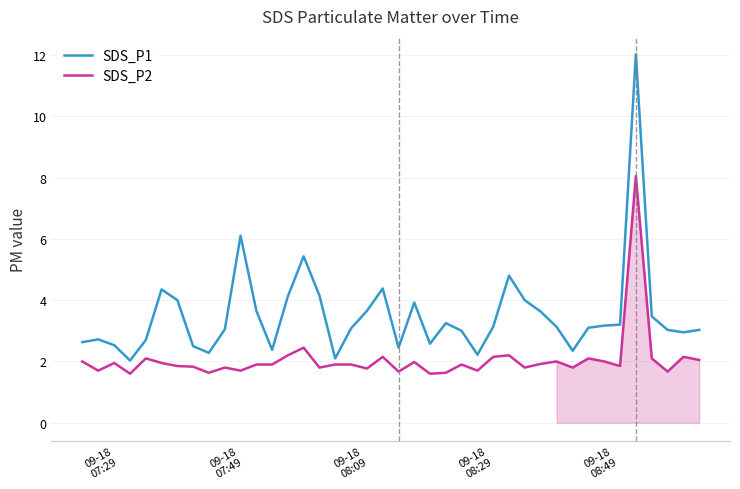

Which series has the largest range (max minus min)?

SDS_P1